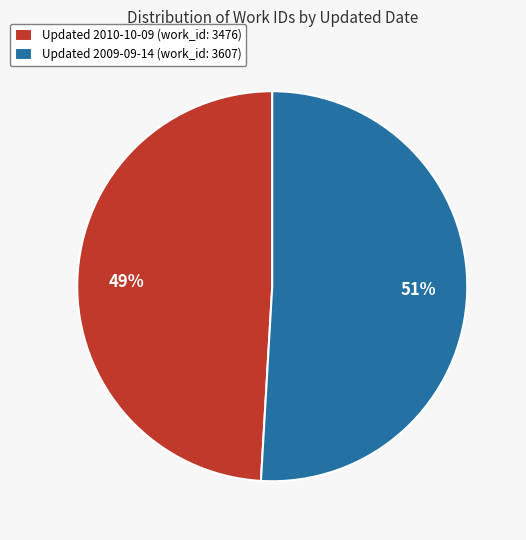

Is it true that Updated 2009-09-14 (work_id: 3607) is 51% of the pie?

True